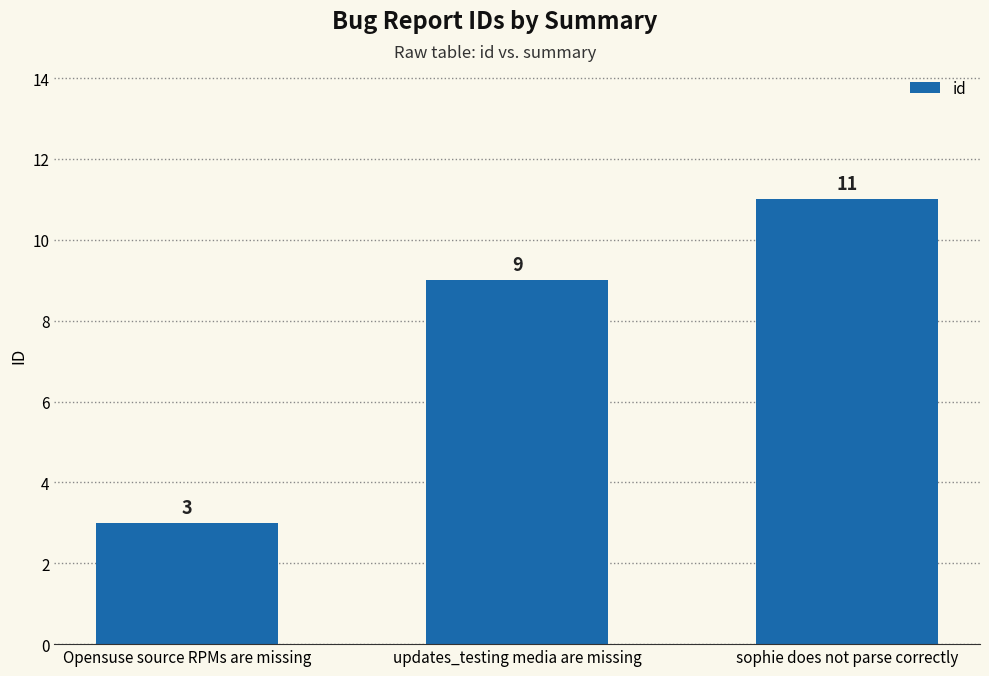

Read the value at updates_testing media are missing.

9